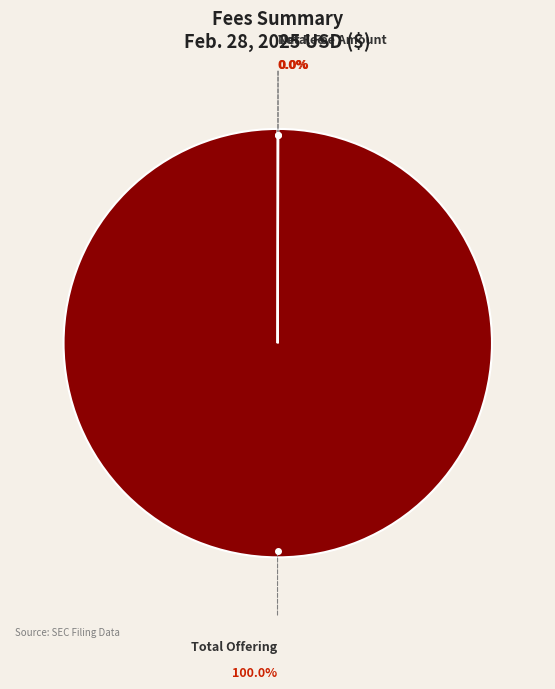

Is there any slice that represents more than half of the pie?

Yes